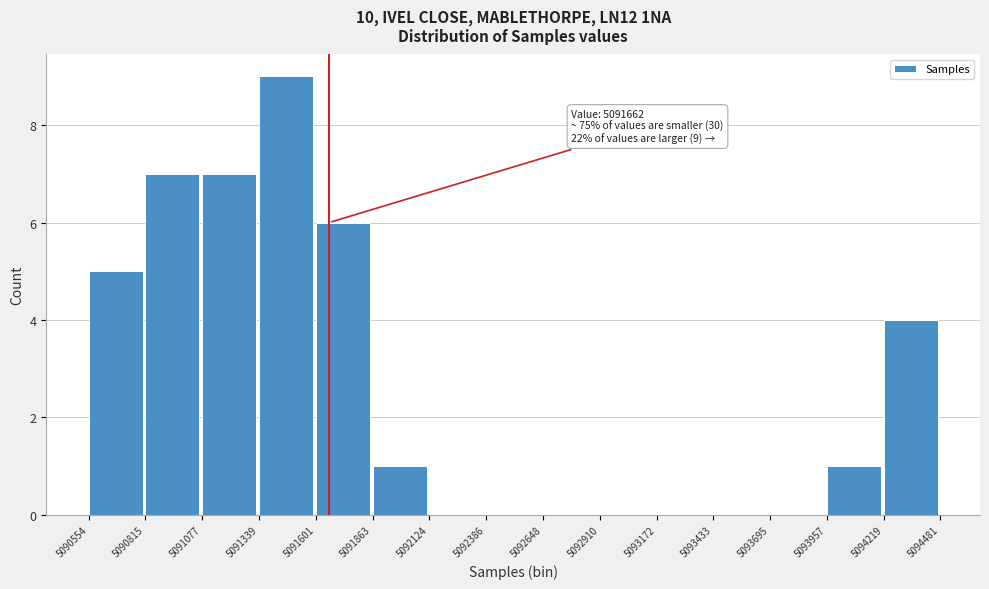

Which range on the x-axis has the tallest bar?

5091339 to 5091601